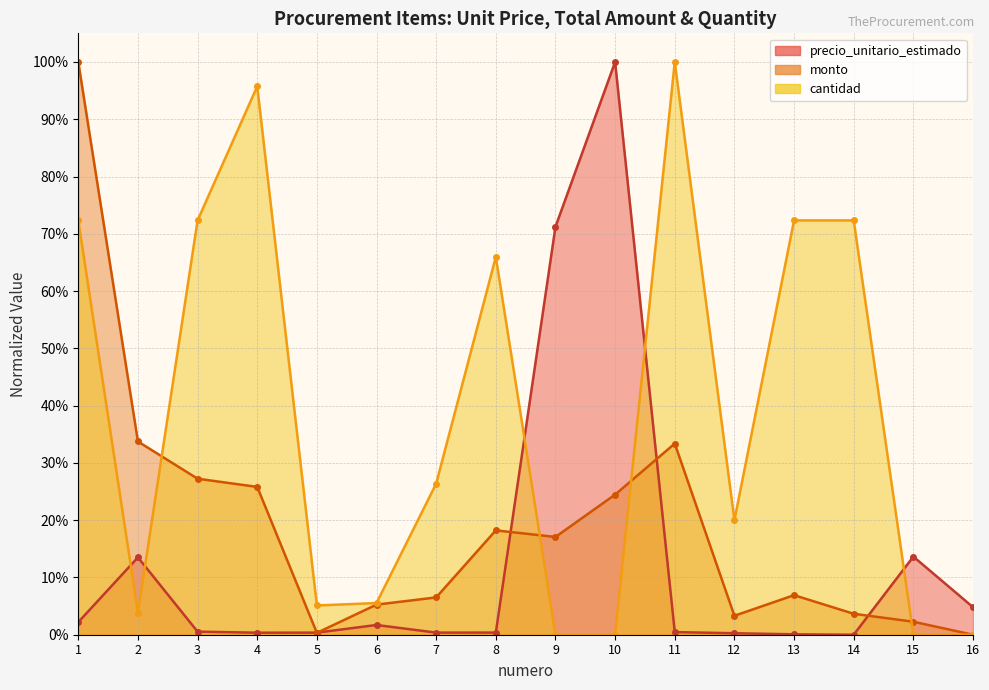

How many interior local valleys does the precio_unitario_estimado series have?

3